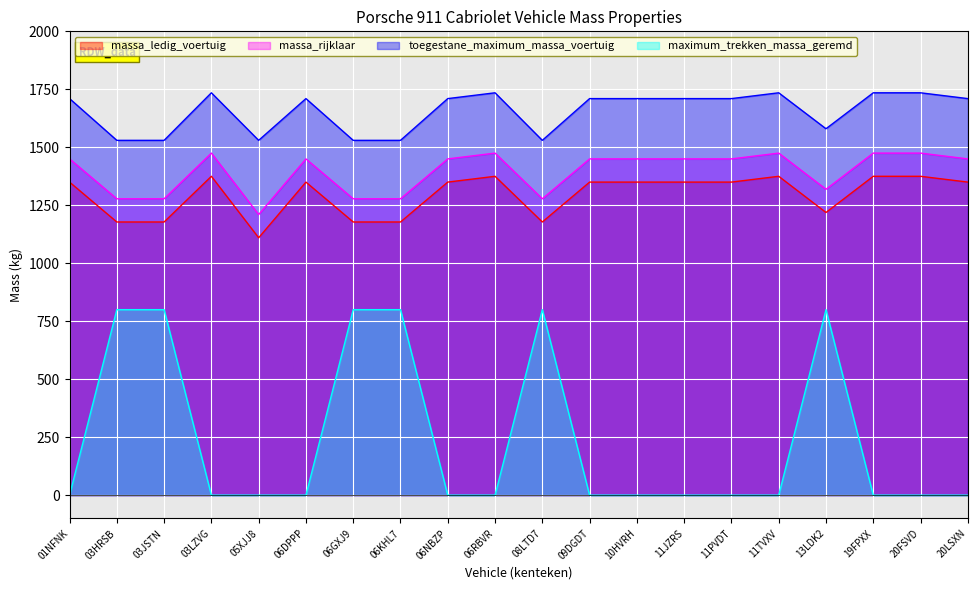

Which label corresponds to the smallest value in the chart?

01NFNK